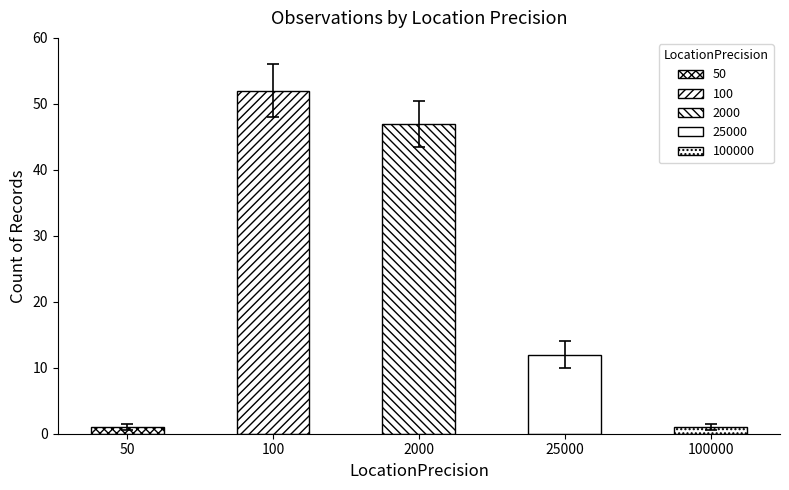

Where does the data first go above 12?

100